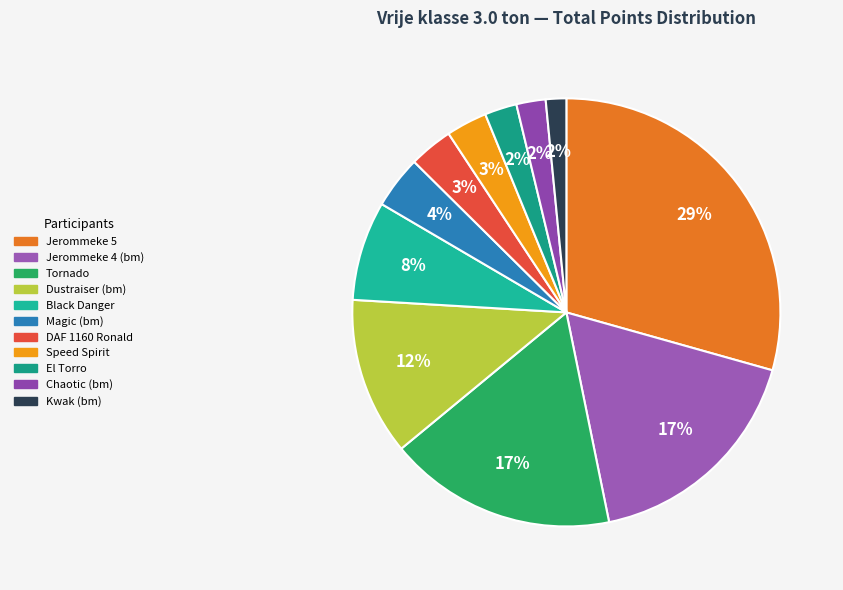

Is it true that Jerommeke 5 is 16% of the pie?

False